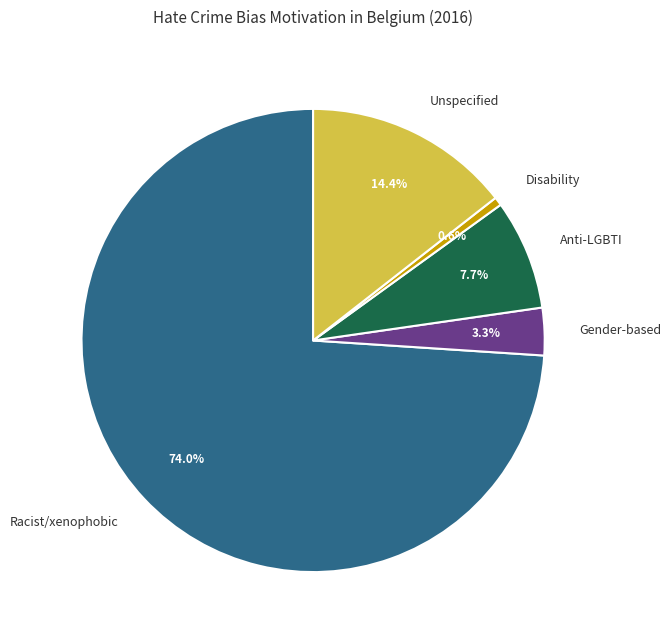

What is the total percentage of Unspecified and Disability?

15.0%